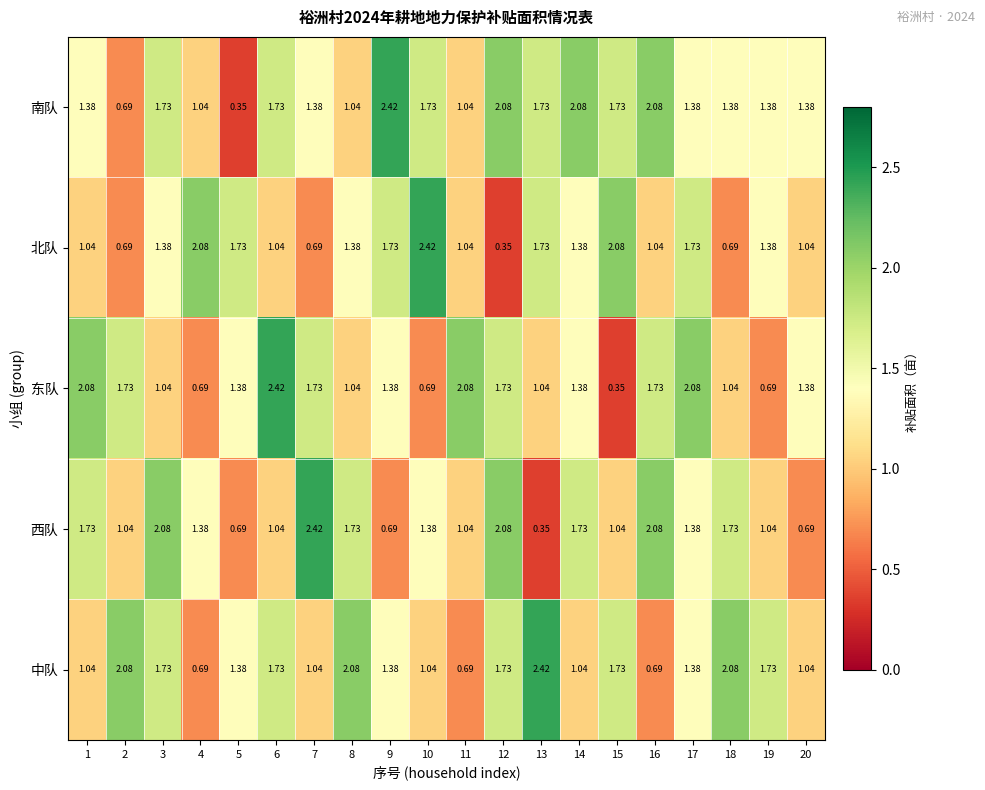

Which series has the largest total across all categories?

南队